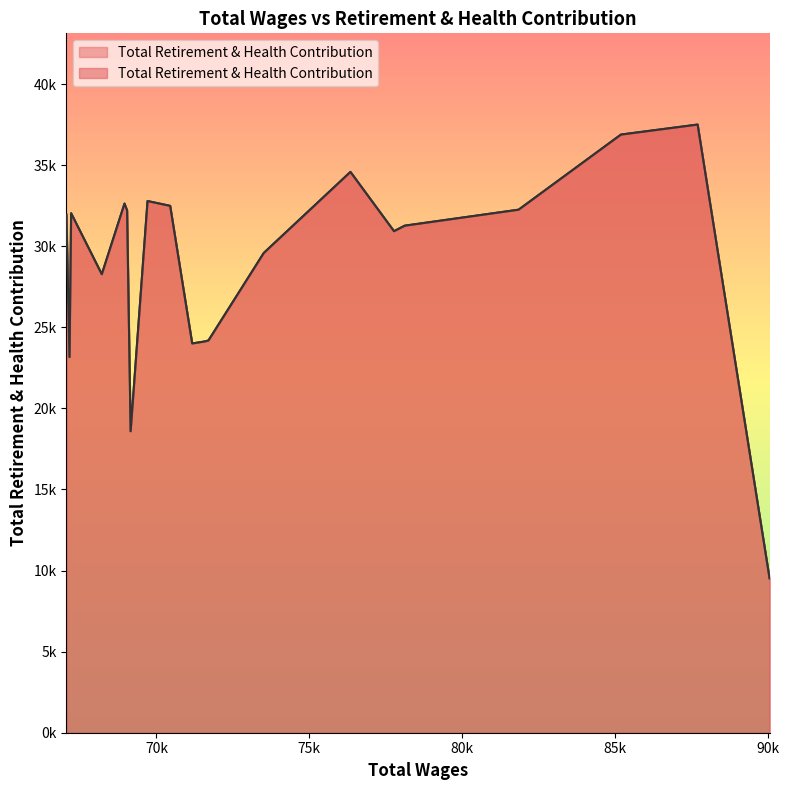

How many lines are shown in the chart?

1